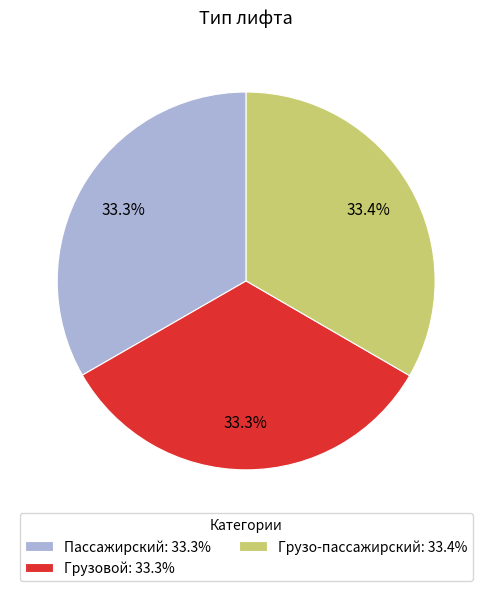

What is the ratio of the value at Пассажирский: 33.3% to the value at Грузовой: 33.3%?

1.0